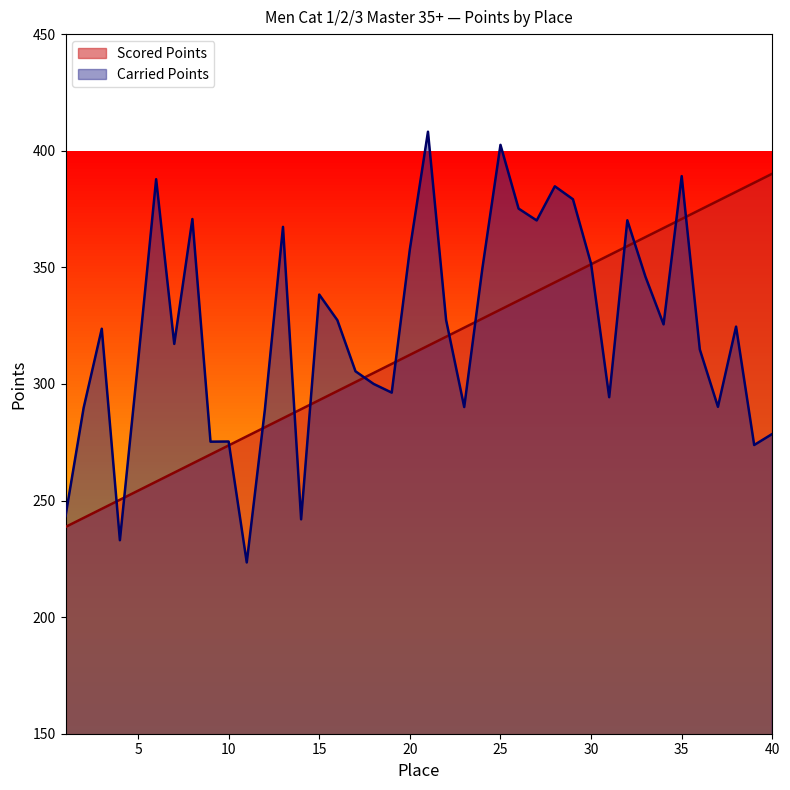

What is the greatest value displayed?

408.1